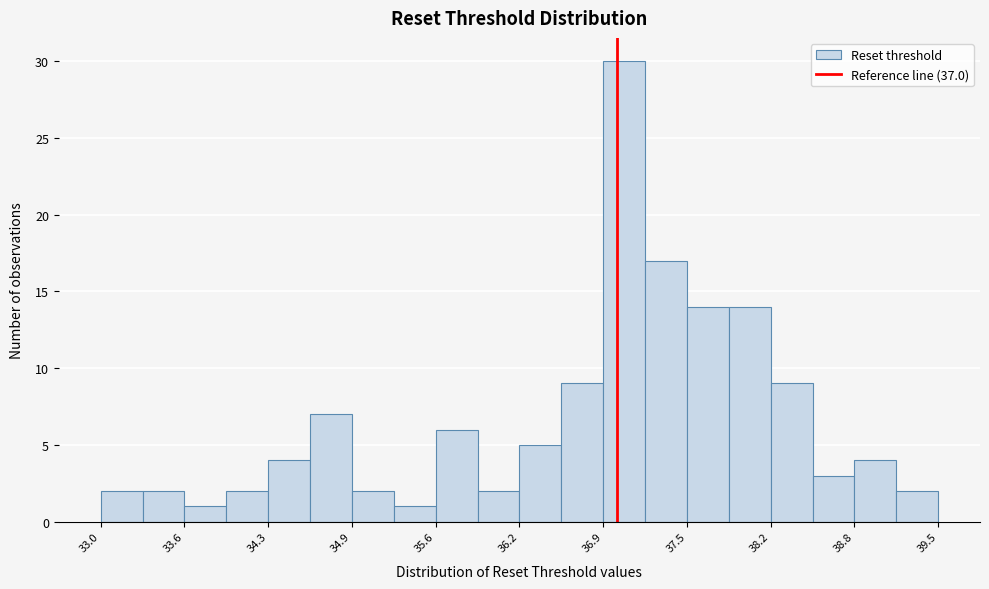

Read against the x-axis, roughly where is the centre of the tallest bar?

37.1